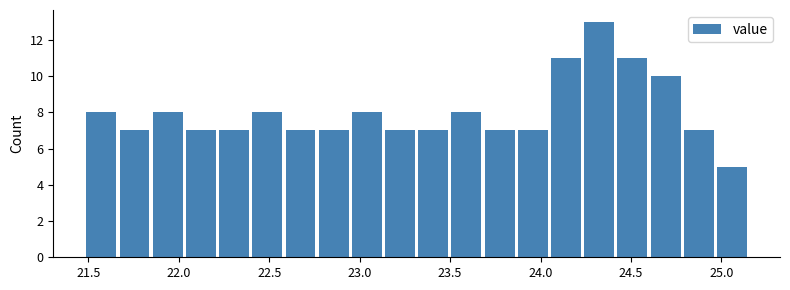

Around what value on the x-axis is the tallest bar? Give the approximate position of its centre, as read against the axis.

24.30